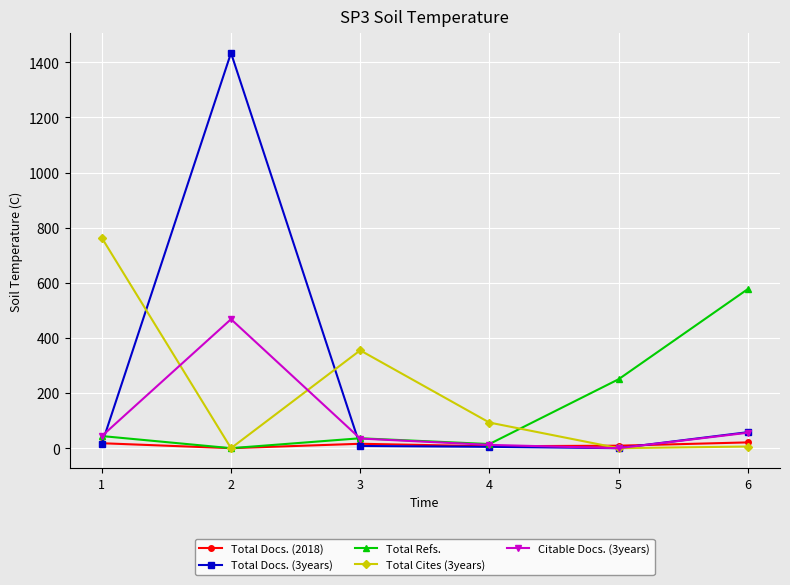

What are all the series names shown in the legend?

Total Docs. (2018), Total Docs. (3years), Total Refs., Total Cites (3years), Citable Docs. (3years)